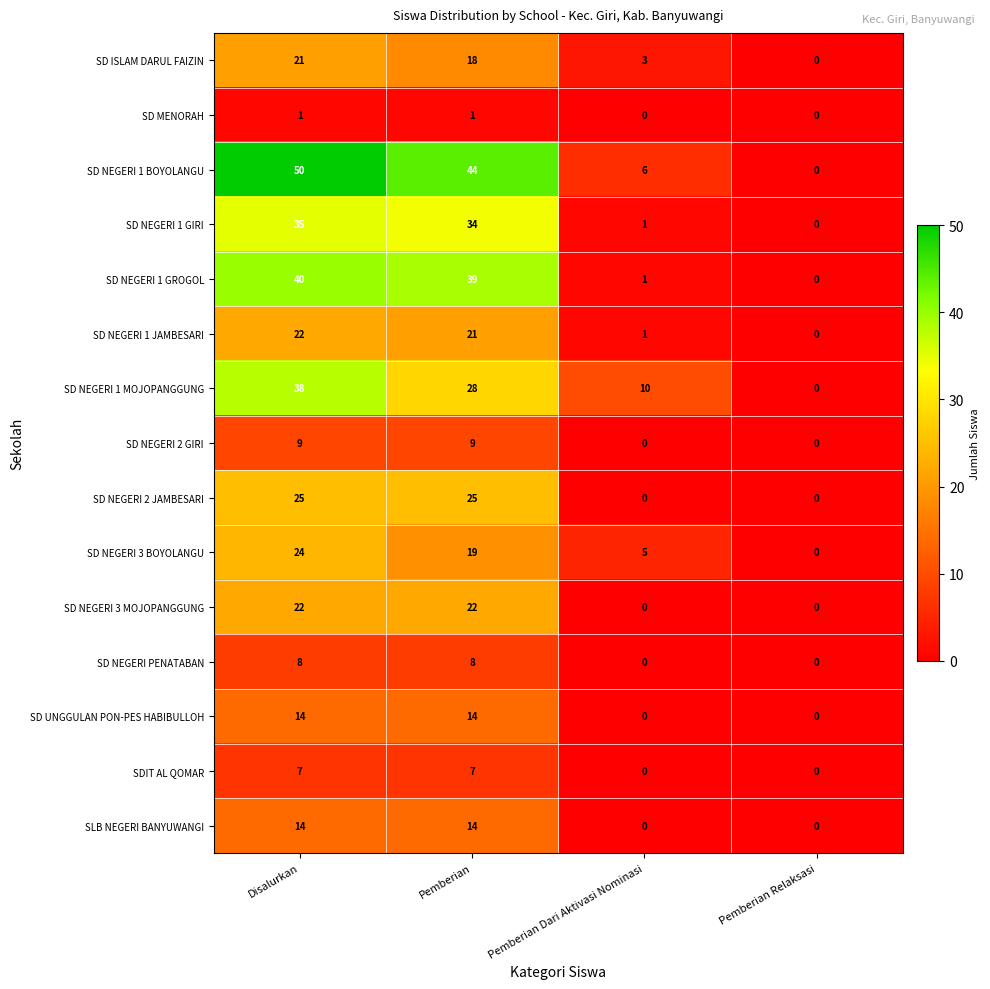

At how many categories does at least one series exceed 16?

2